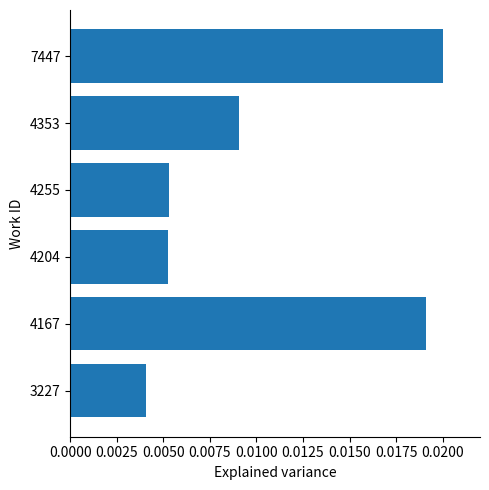

Which label corresponds to the smallest value in the chart?

3227